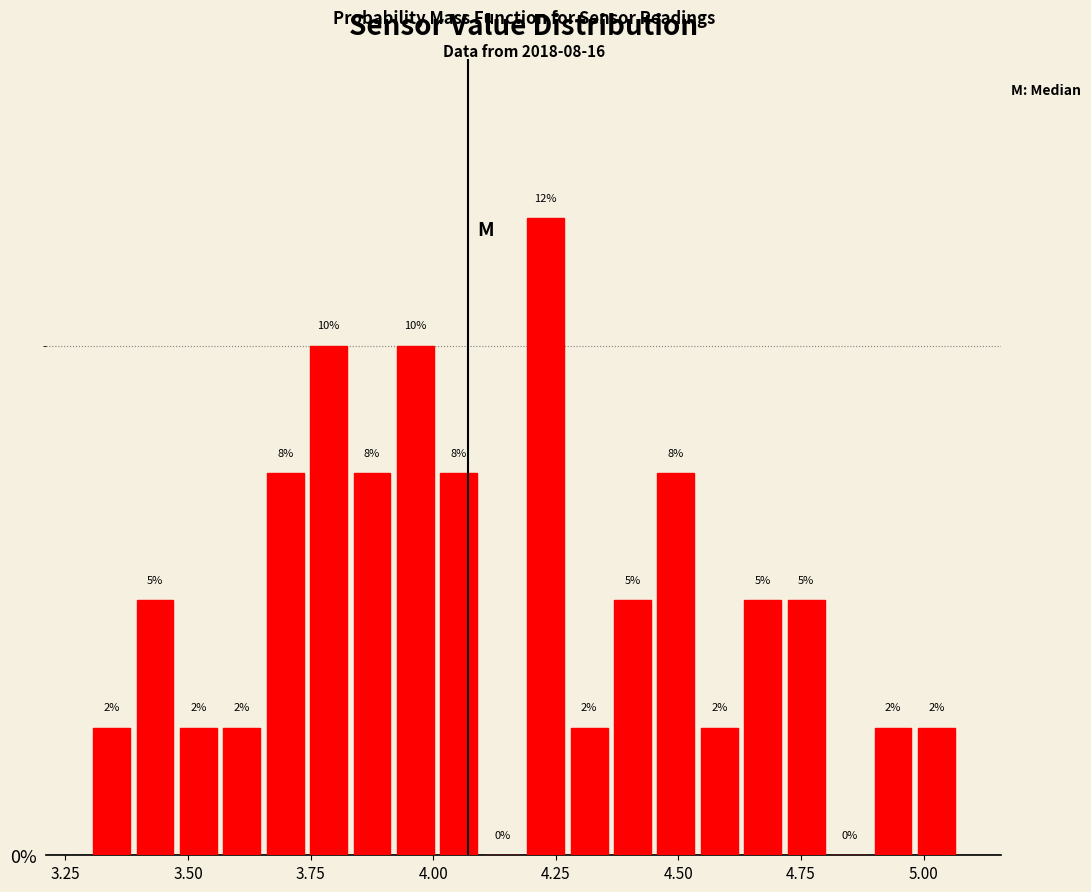

Read against the x-axis, roughly where is the centre of the tallest bar?

4.25